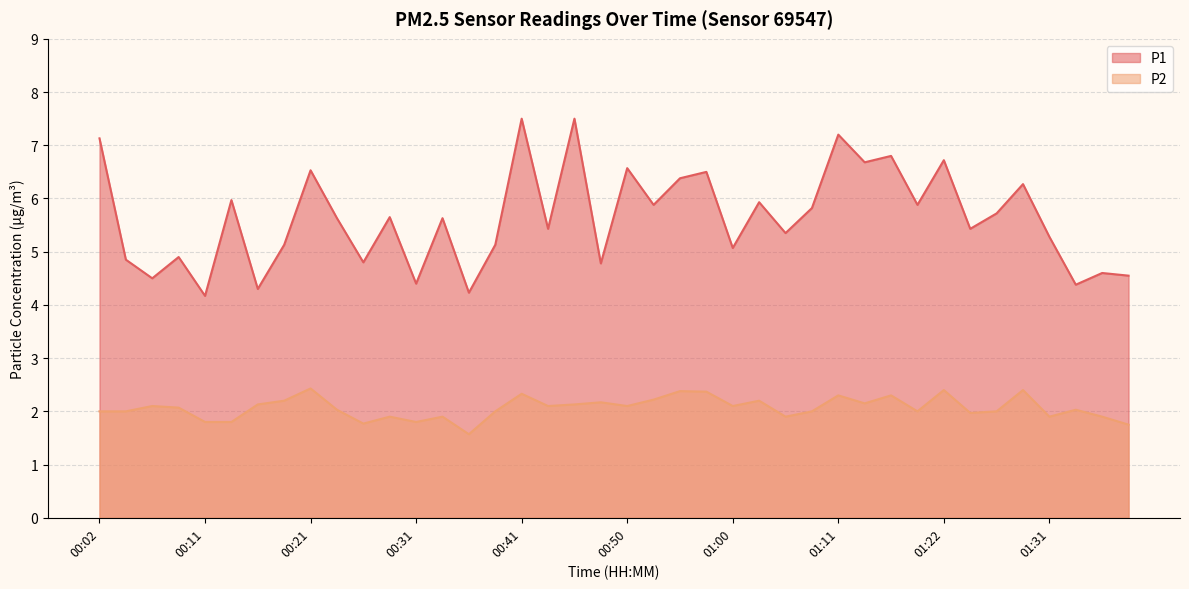

True or false: P2 and P1 cross at least once.

False